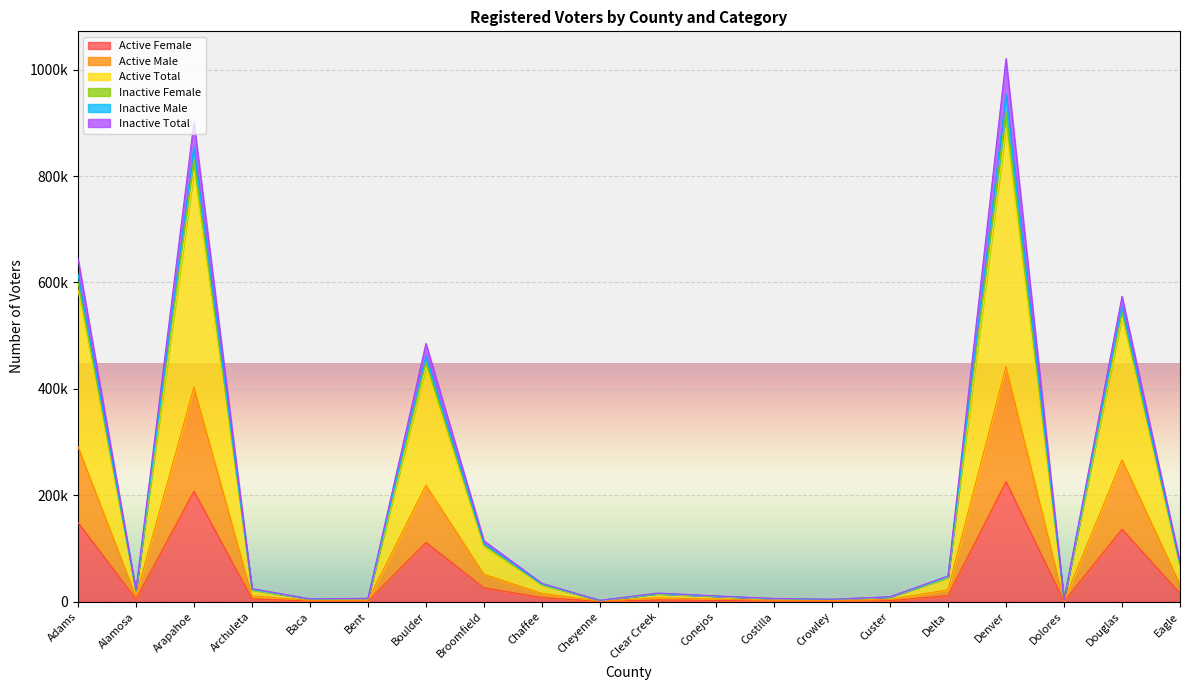

The value of Active Female at Denver is 225735. True or false?

True